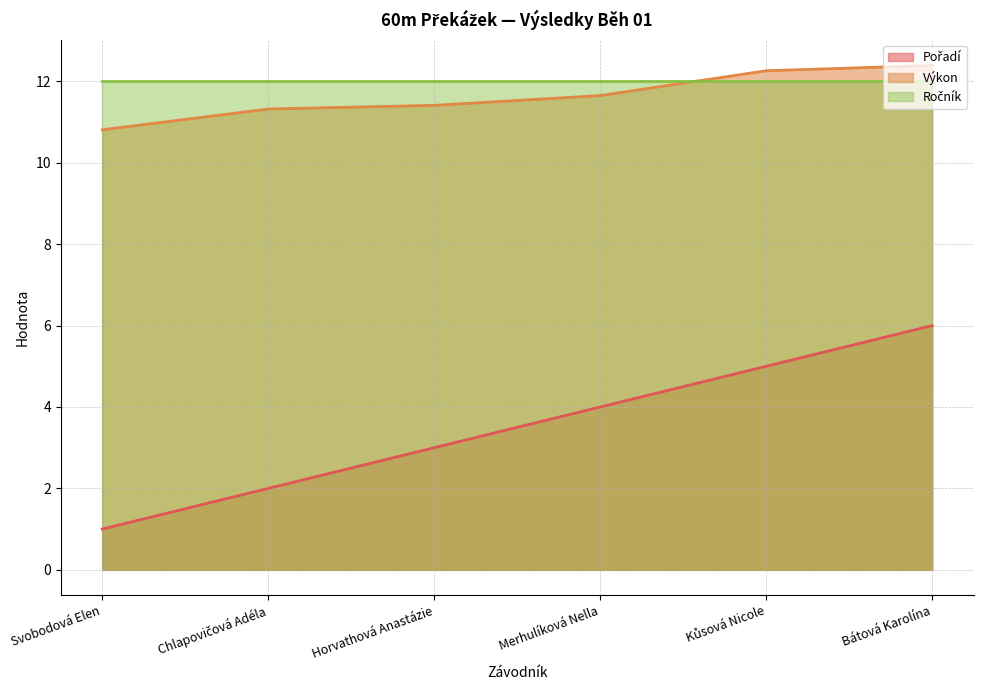

True or false: Výkon has a value of 12.4 at Bátová Karolína.

True